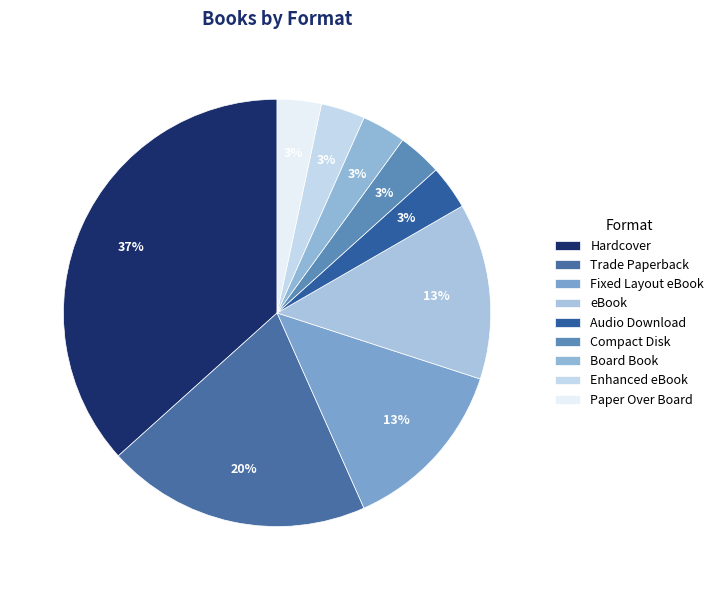

True or false: Compact Disk accounts for 3% of the total.

True